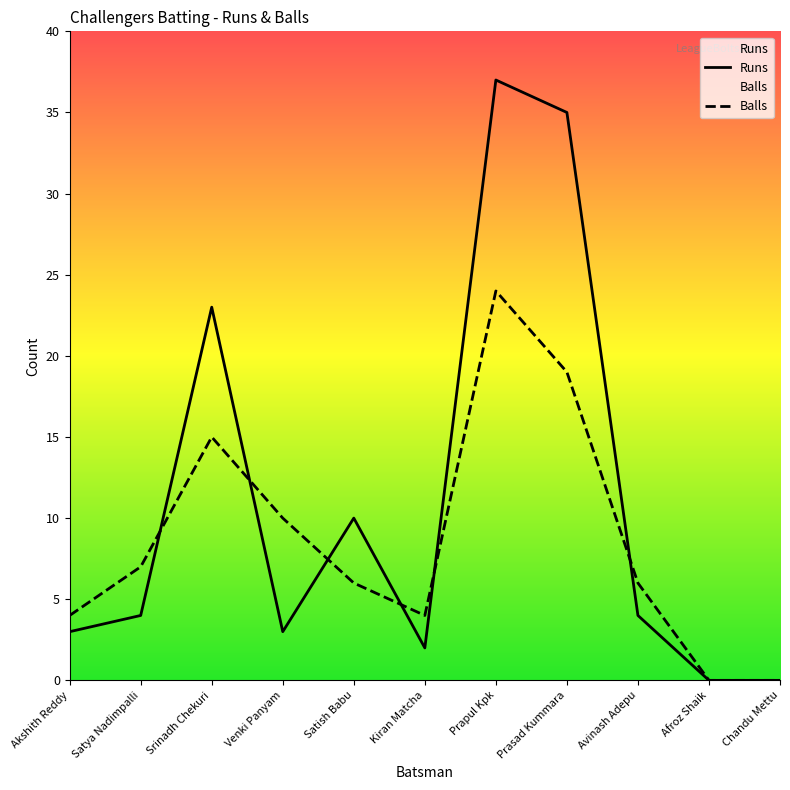

List the series in order of their overall mean, highest first.

Runs, Balls